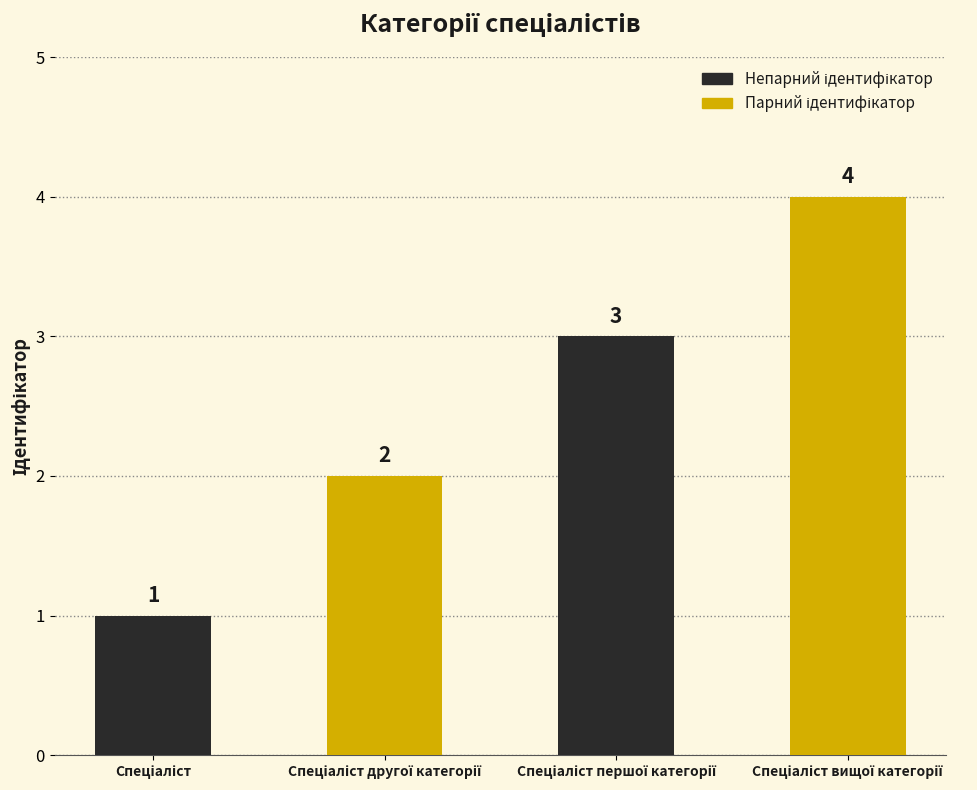

What is the value of the 3rd bar from the left?

3